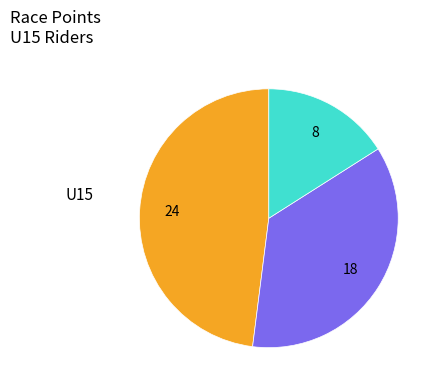

Is there any slice that represents more than half of the pie?

No